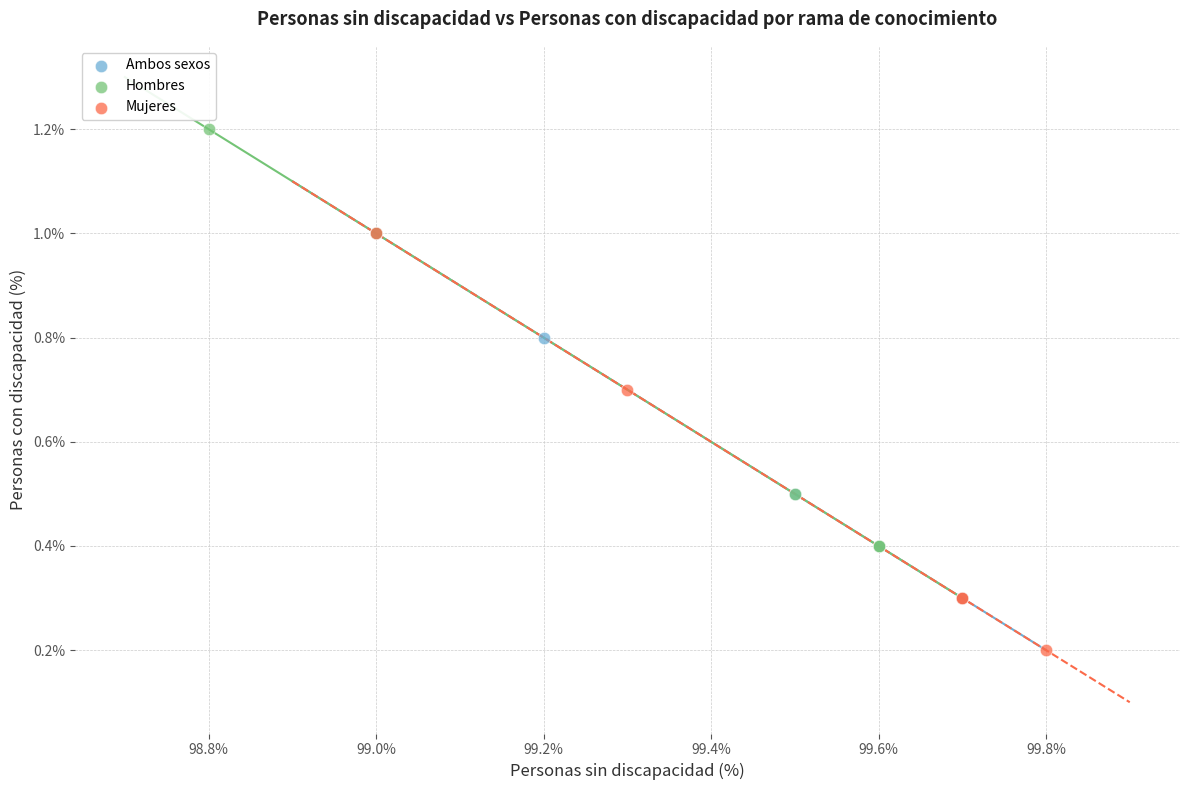

What are all the series names shown in the legend?

Ambos sexos, Hombres, Mujeres